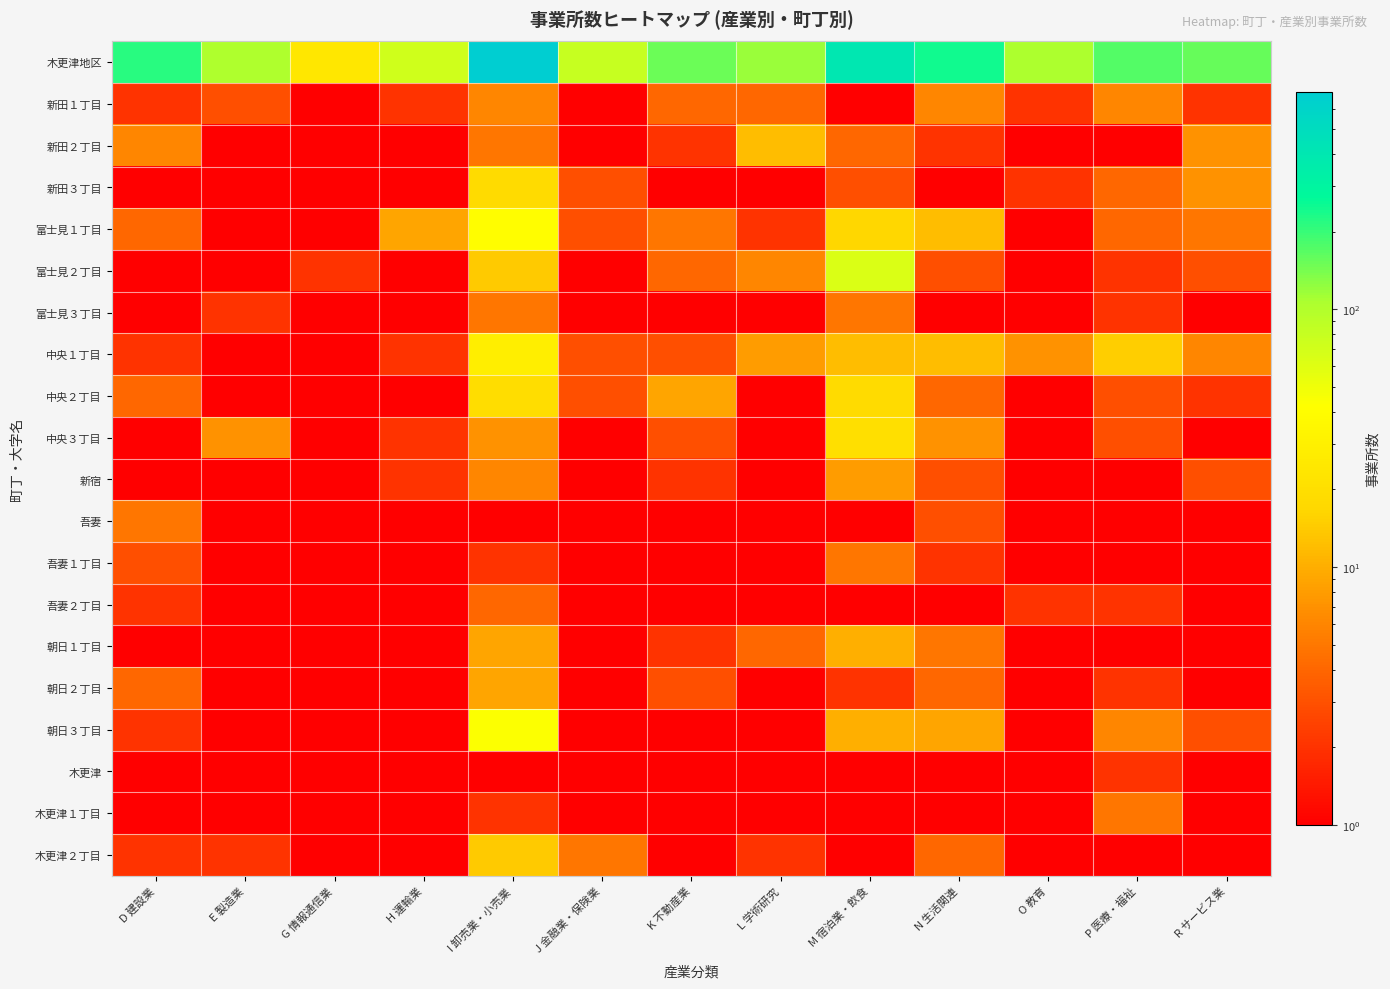

How many distinct data groups are displayed?

20